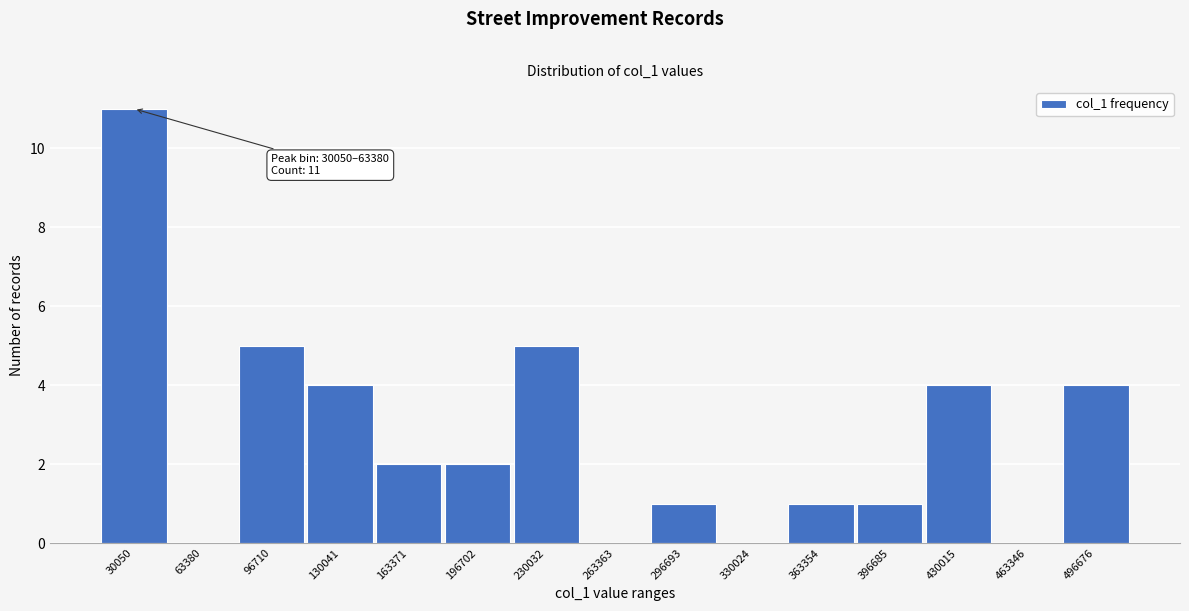

Reading right to left, transcribe all the data shown in this chart.

496676=4	463346=0	430015=4	396685=1	363354=1	330024=0	296693=1	263363=0	230032=5	196702=2	163371=2	130041=4	96710=5	63380=0	30050=11